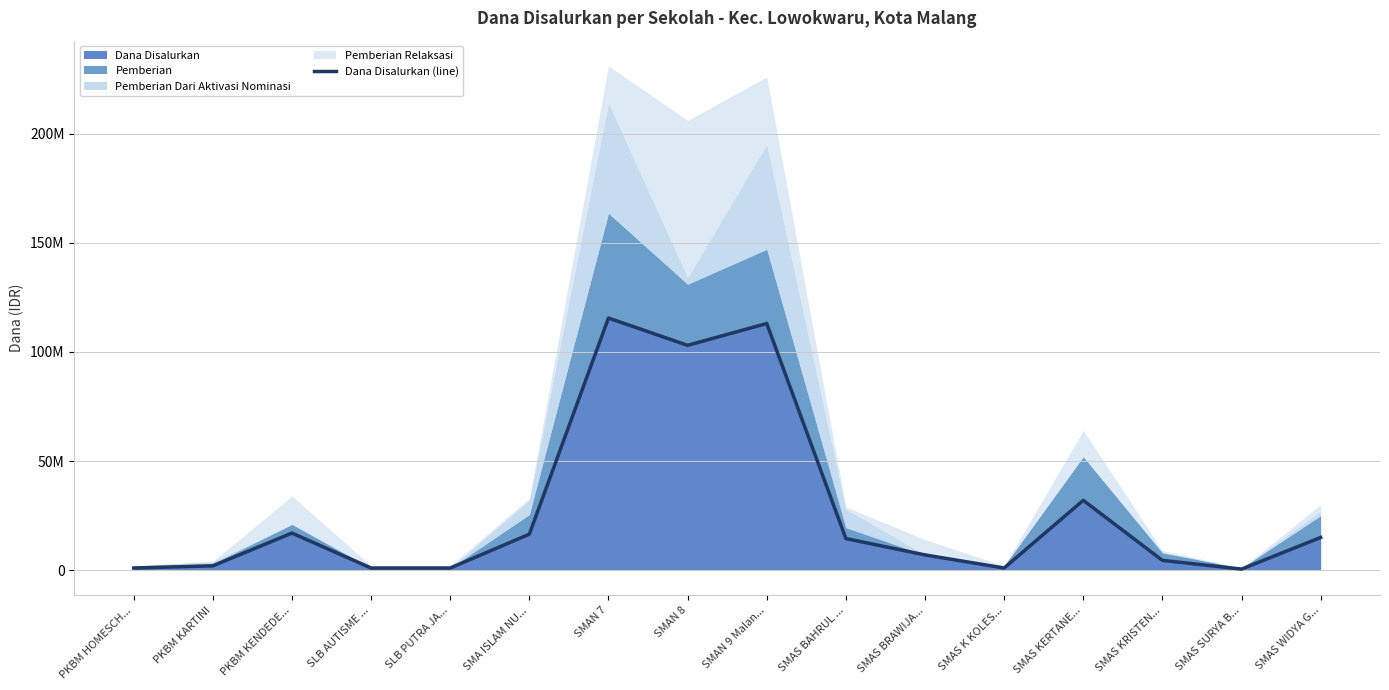

How many values exceed 14500000?

7